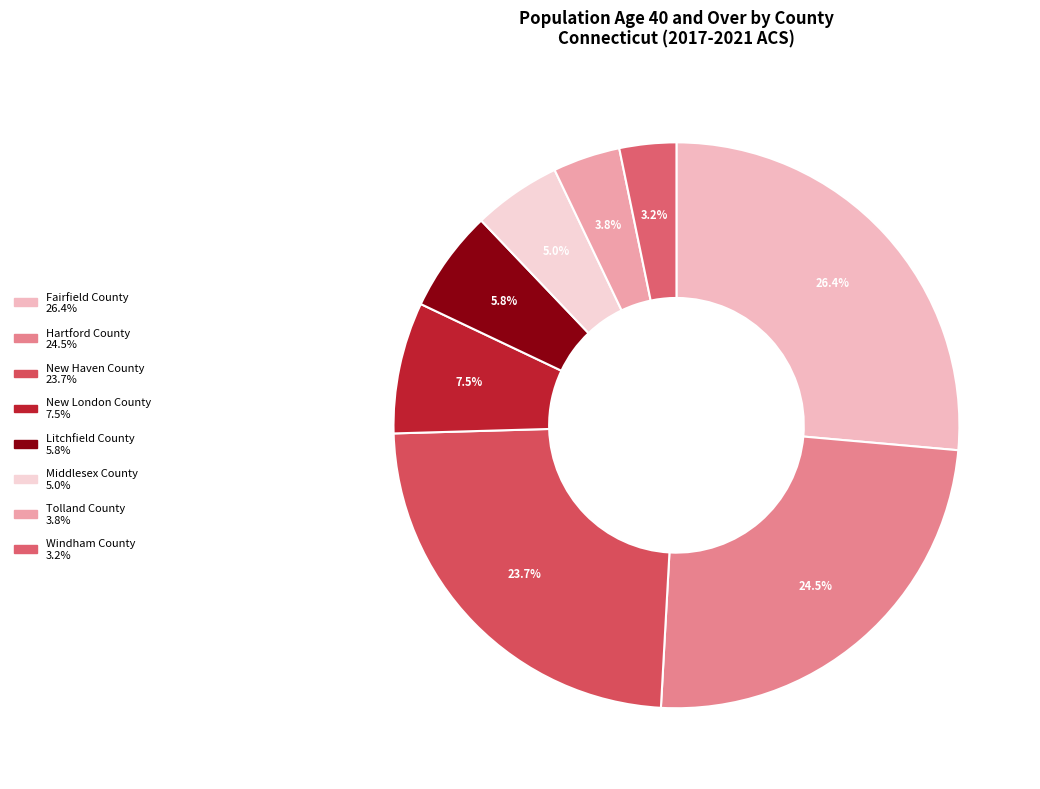

Count the number of slices in the pie.

8